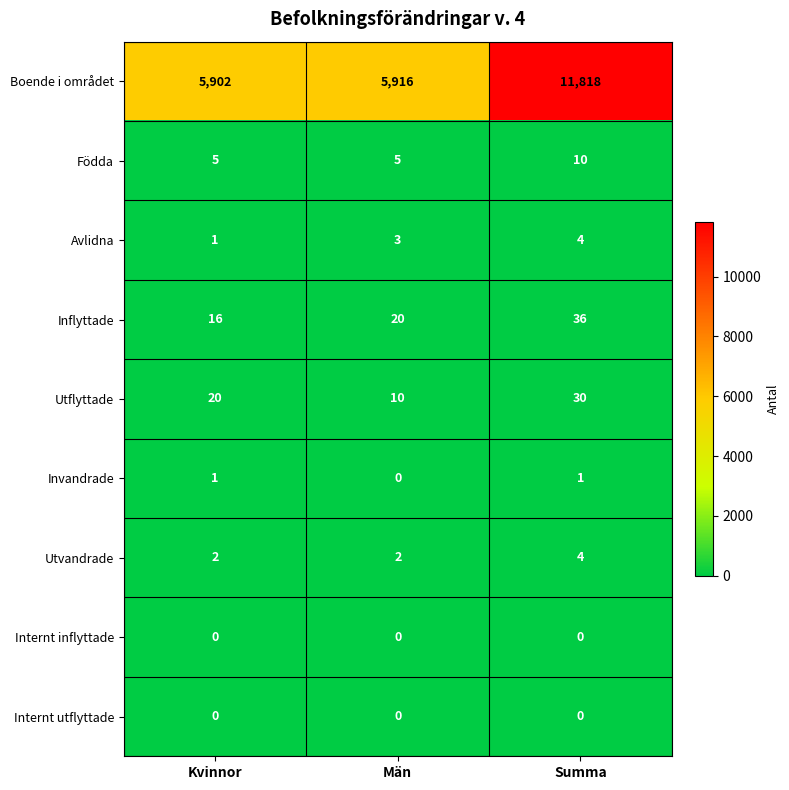

Which series has the largest total across all categories?

Boende i området